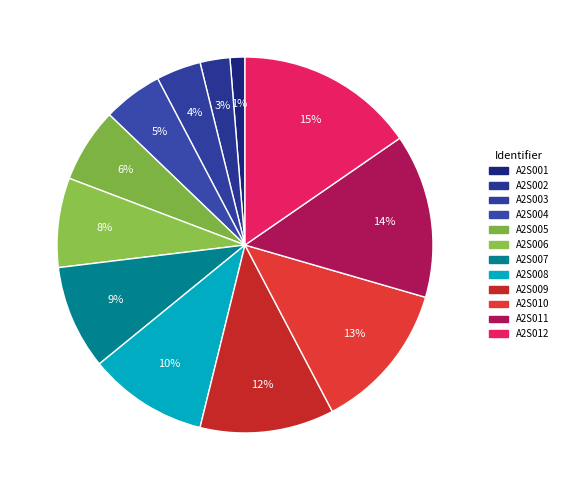

Which category has the smallest portion of the pie?

A2S001